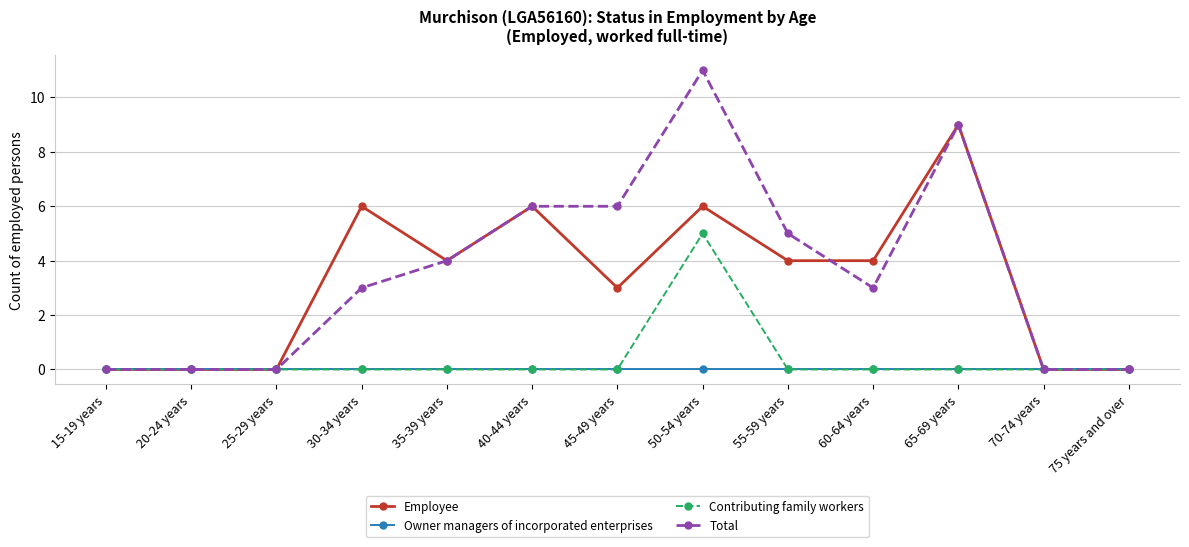

What position from the left is 45-49 years?

7